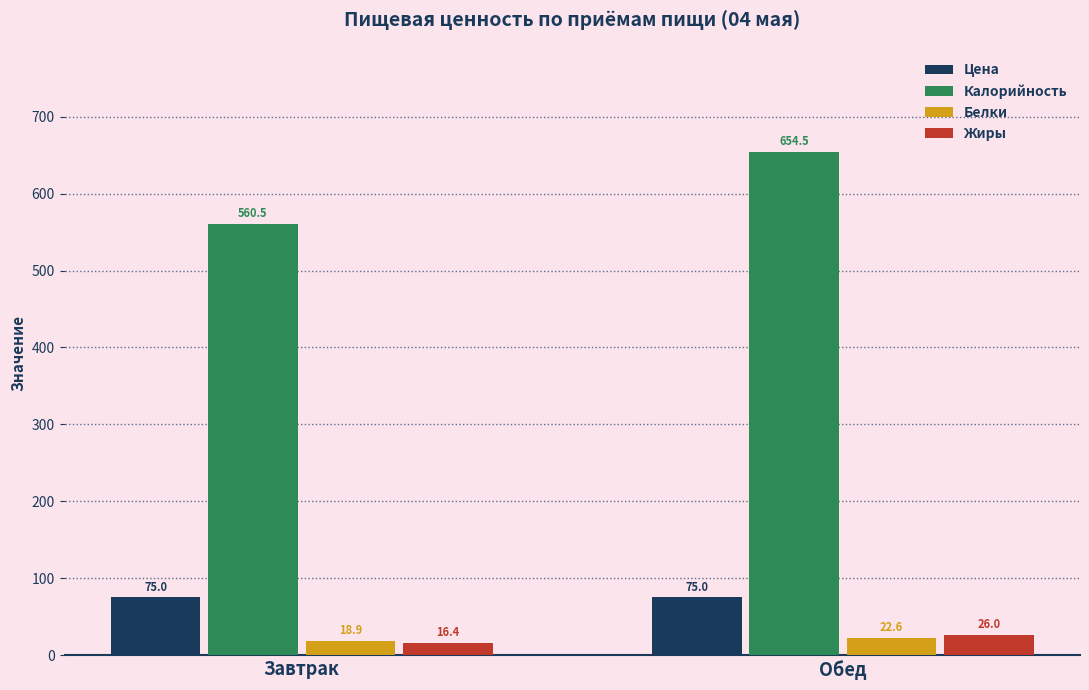

The value of Белки at Завтрак is 18.9. True or false?

True